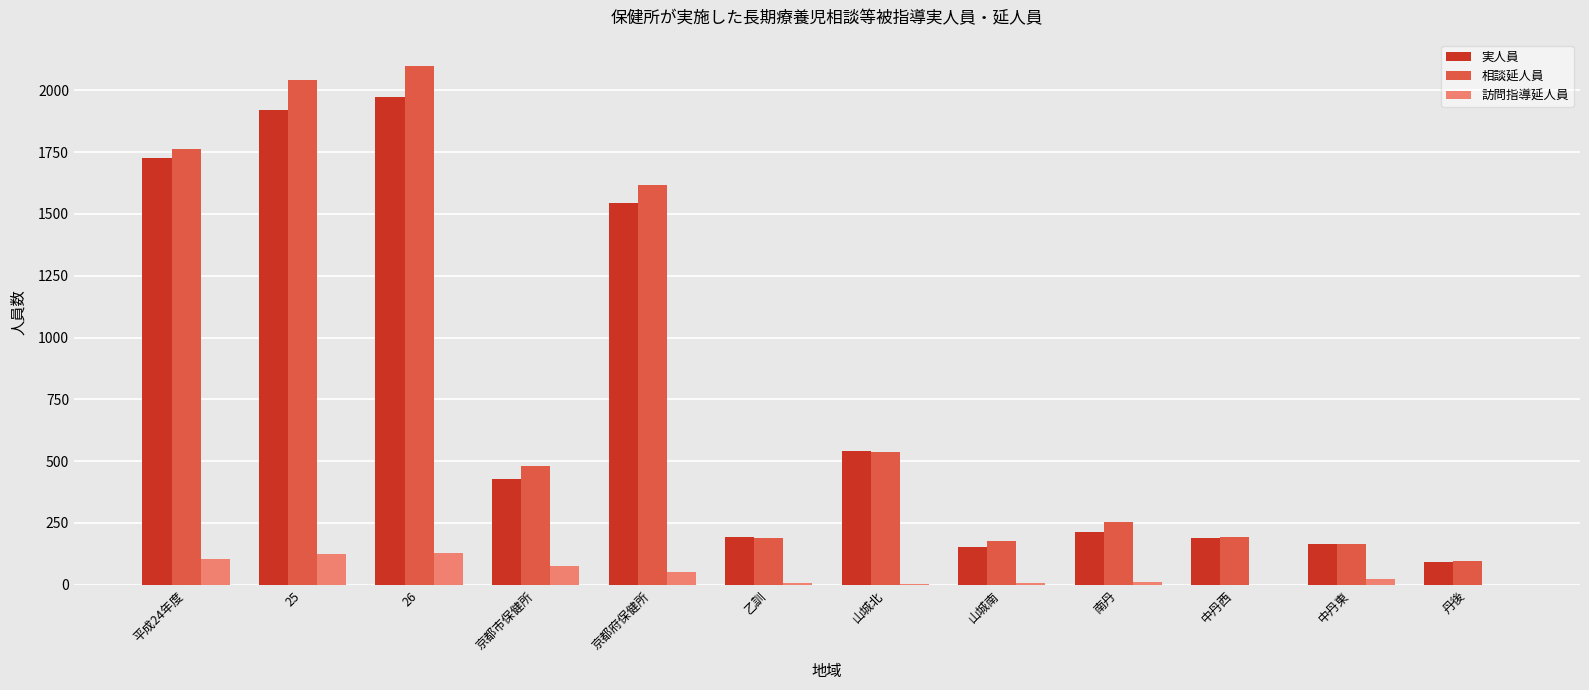

What is the maximum value shown in the chart?

2100